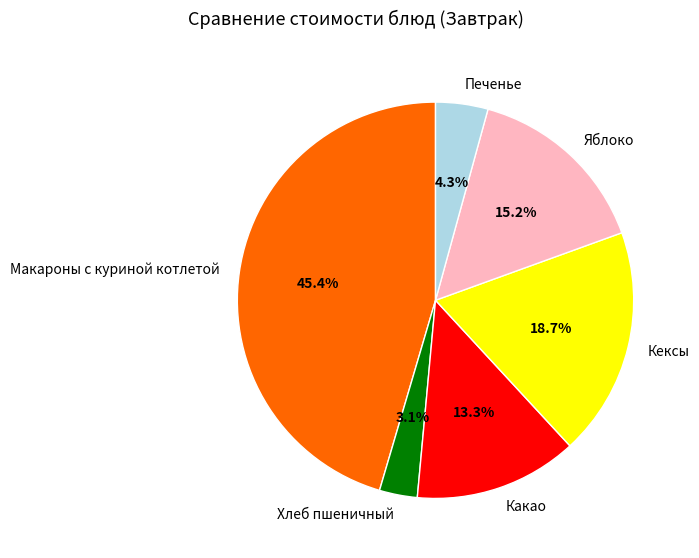

Is it true that Яблоко is 15% of the pie?

True